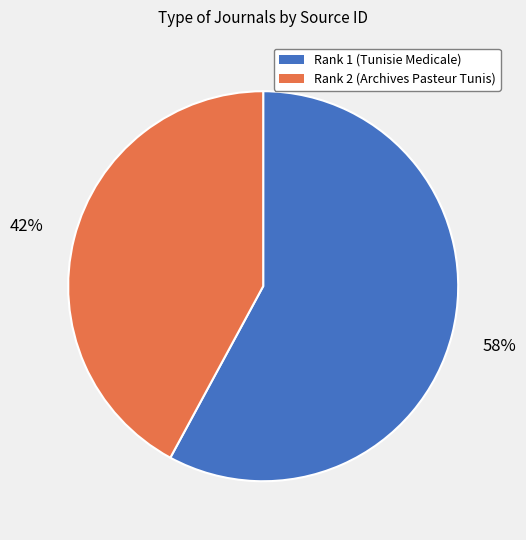

True or false: Rank 1 (Tunisie Medicale) accounts for 67% of the total.

False